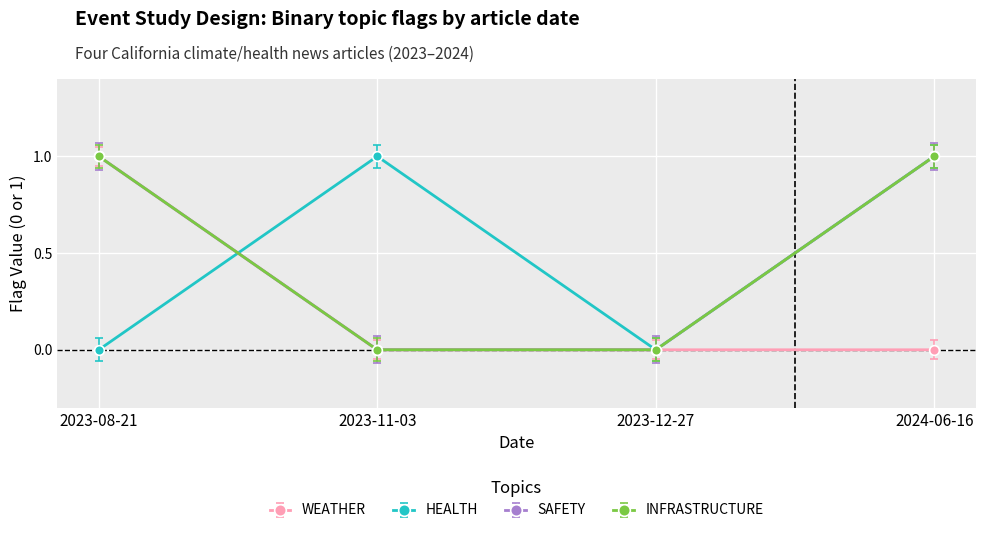

Does the chart have visible grid lines?

Yes